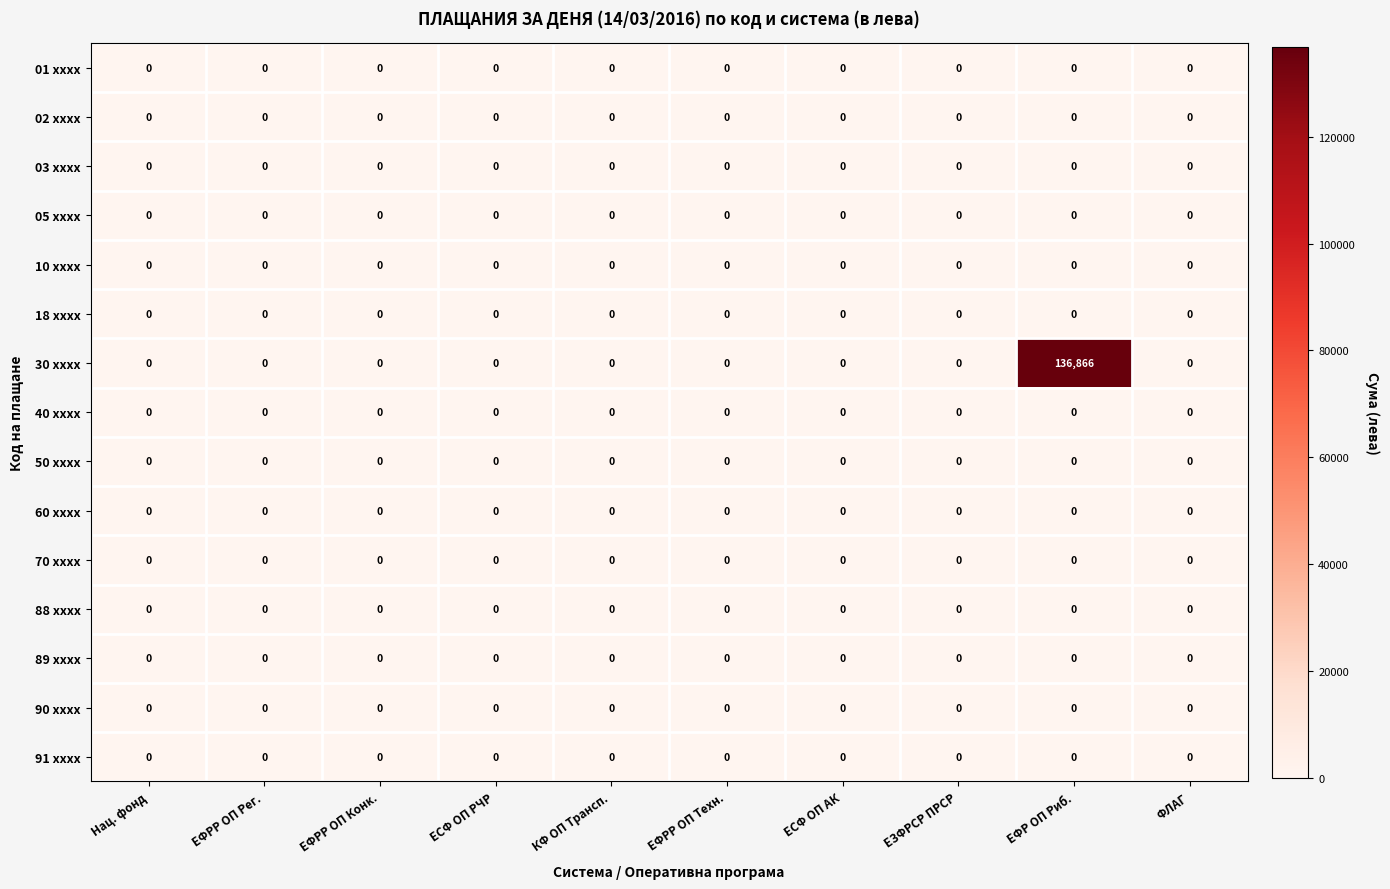

Which series changed the most between ЕЗФРСР ПРСР and ЕФР ОП Риб.?

30 xxxx